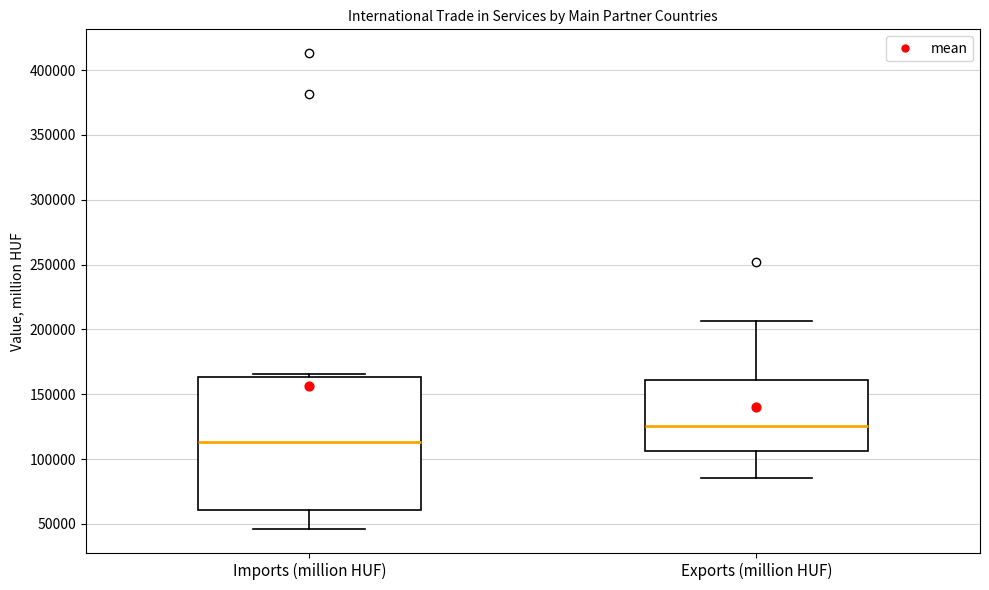

Reading left to right, read every box against the y-axis: the position of its median line, the range the box covers, and the ends of its whiskers. The values are not printed on the chart, so give them approximately, as read against the axis.

Imports (million HUF): median 115000, box 60000 to 165000, whiskers 45000 to 165000 (just above the box's upper edge)
Exports (million HUF): median 125000, box 105000 to 160000, whiskers 85000 to 205000